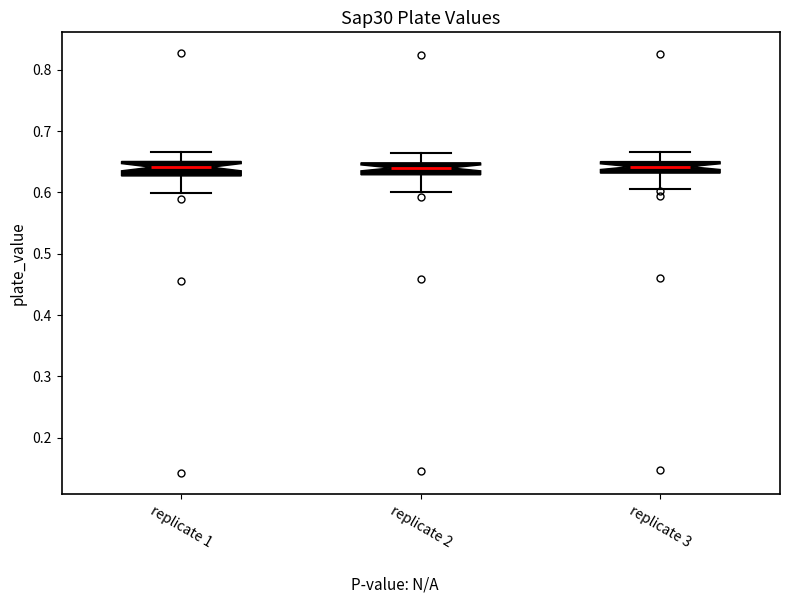

Reading left to right, read every box against the y-axis: the position of its median line, the range the box covers, and the ends of its whiskers. The values are not printed on the chart, so give them approximately, as read against the axis.

replicate 1: median 0.64, box 0.63 to 0.65, whiskers 0.60 to 0.67
replicate 2: median 0.64, box 0.63 to 0.65, whiskers 0.60 to 0.66
replicate 3: median 0.64, box 0.63 to 0.65, whiskers 0.61 to 0.67